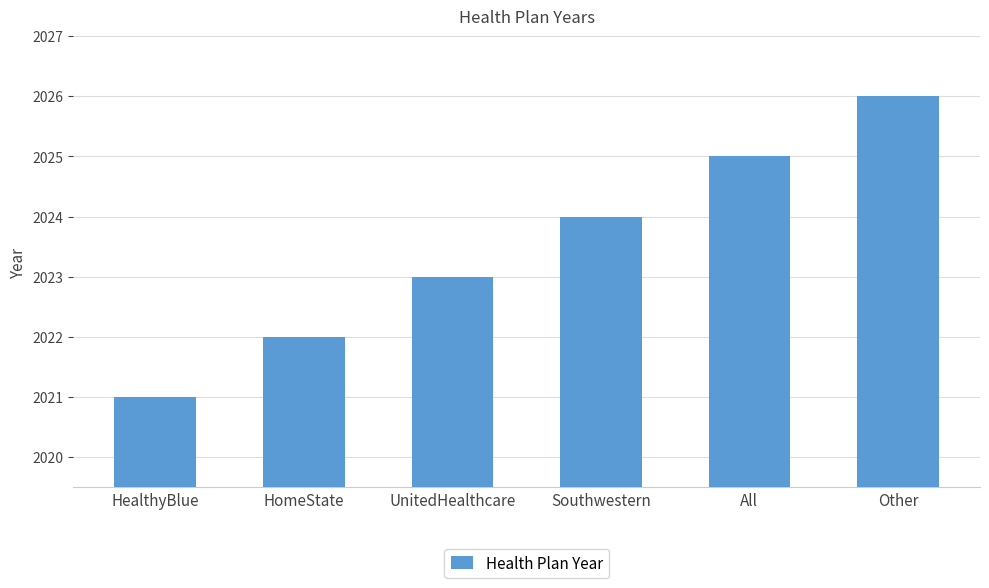

Reading left to right, extract all data points from this chart.

2021	2022	2023	2024	2025	2026